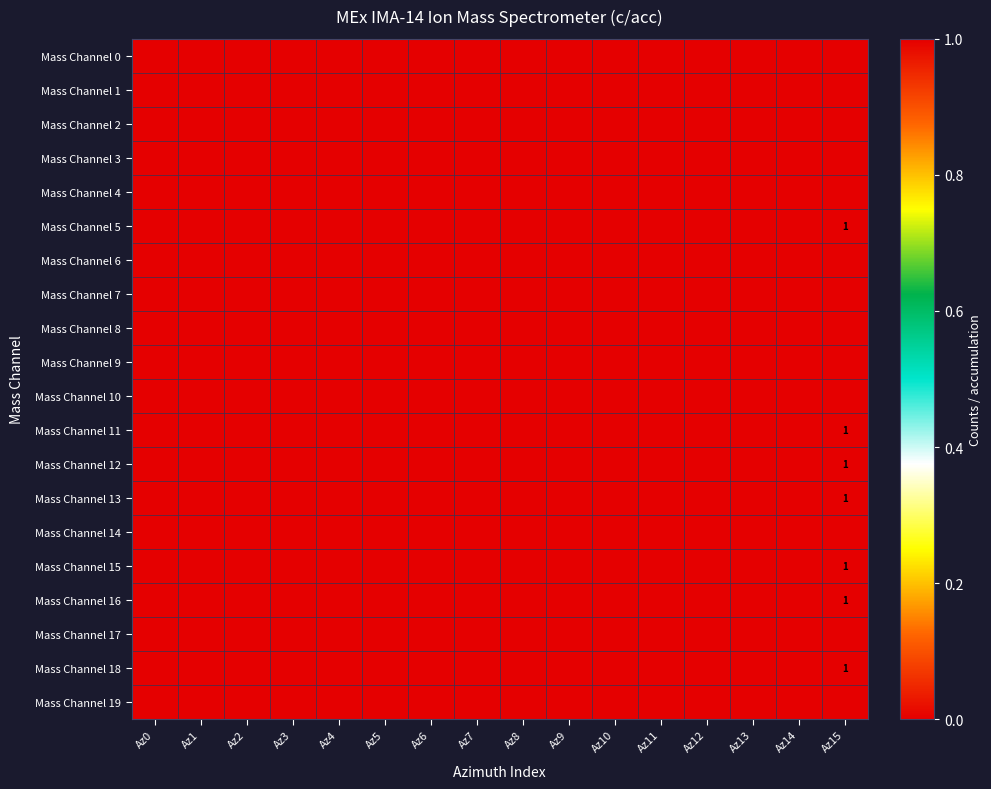

Is it true that Mass Channel 11 equals 1 at Az15?

True